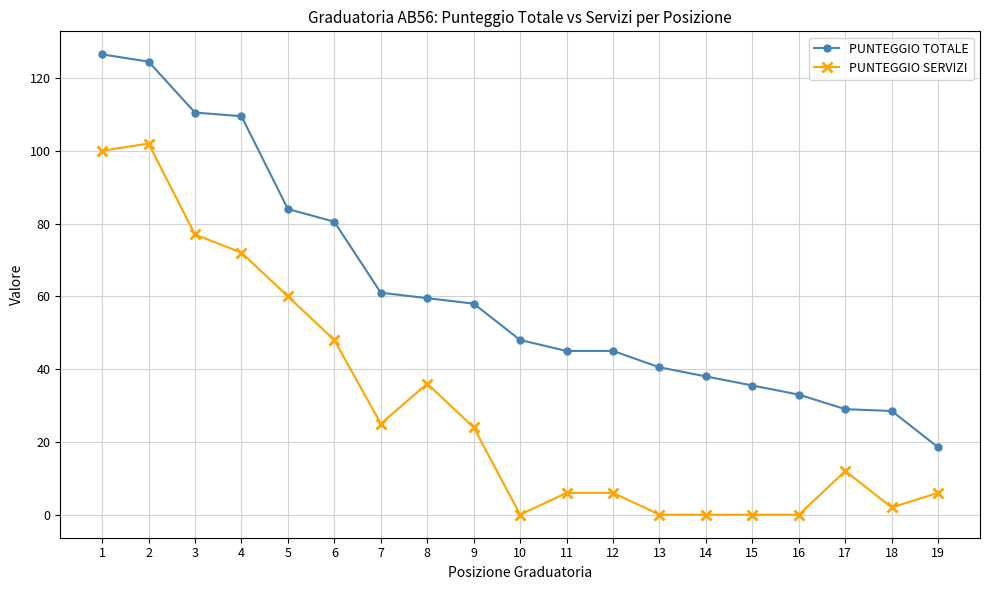

What is the average value of the PUNTEGGIO TOTALE series?

61.8